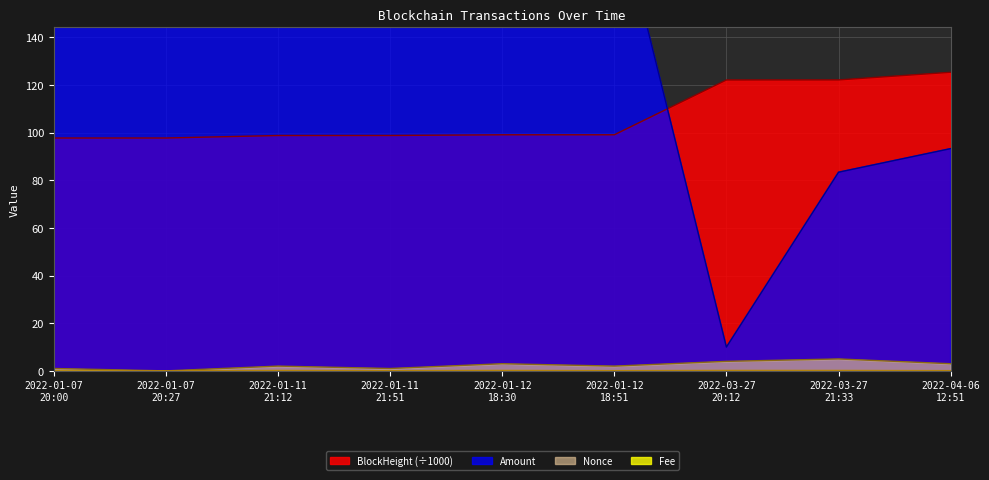

What is the difference between the maximum and minimum values in the Nonce series?

5.0